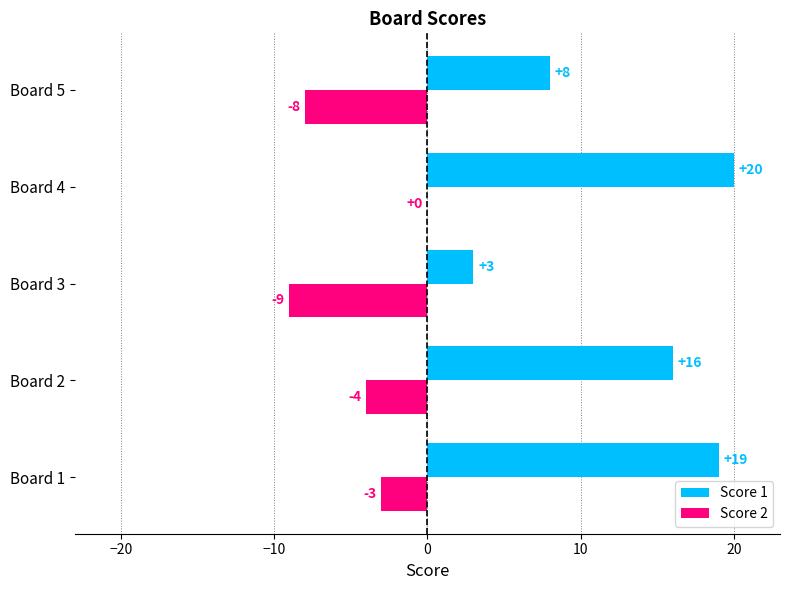

True or false: Score 2 has a value of -8 at Board 5.

True